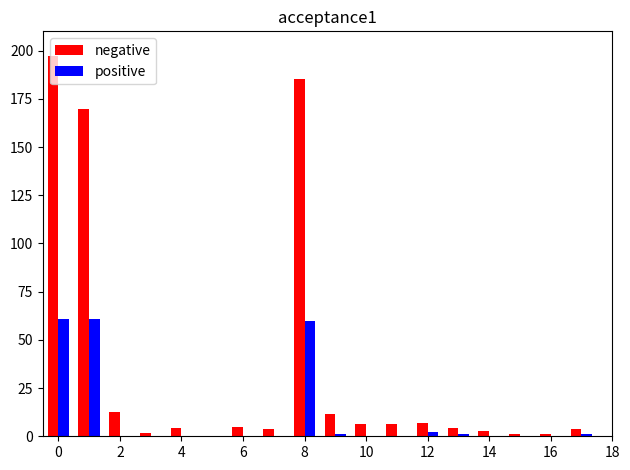

What is the total value across all series at 10?

6.4